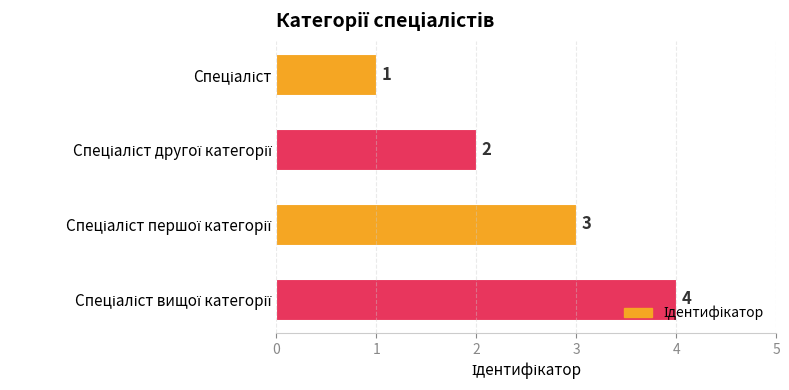

What is the value of the 4th bar from the top?

4